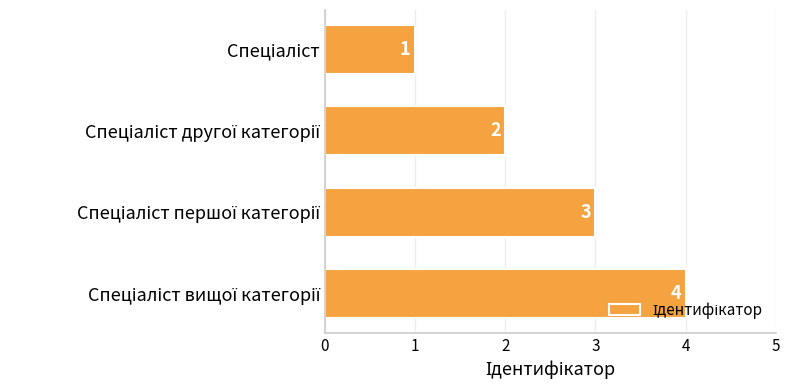

What is the maximum value shown in the chart?

4